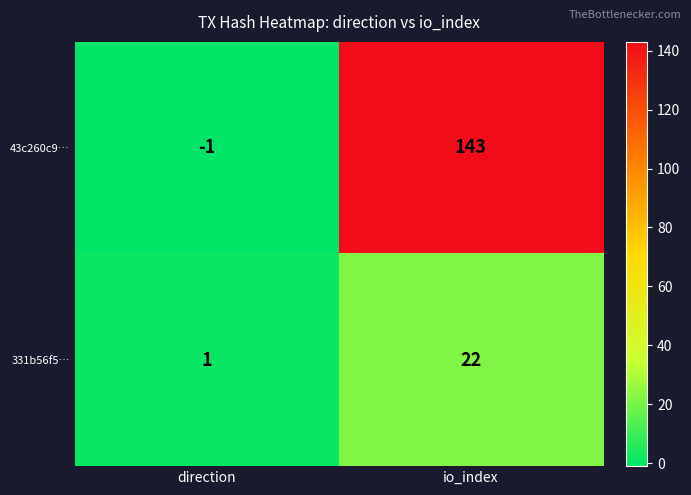

Which series changed the most between direction and io_index?

43c260c9…